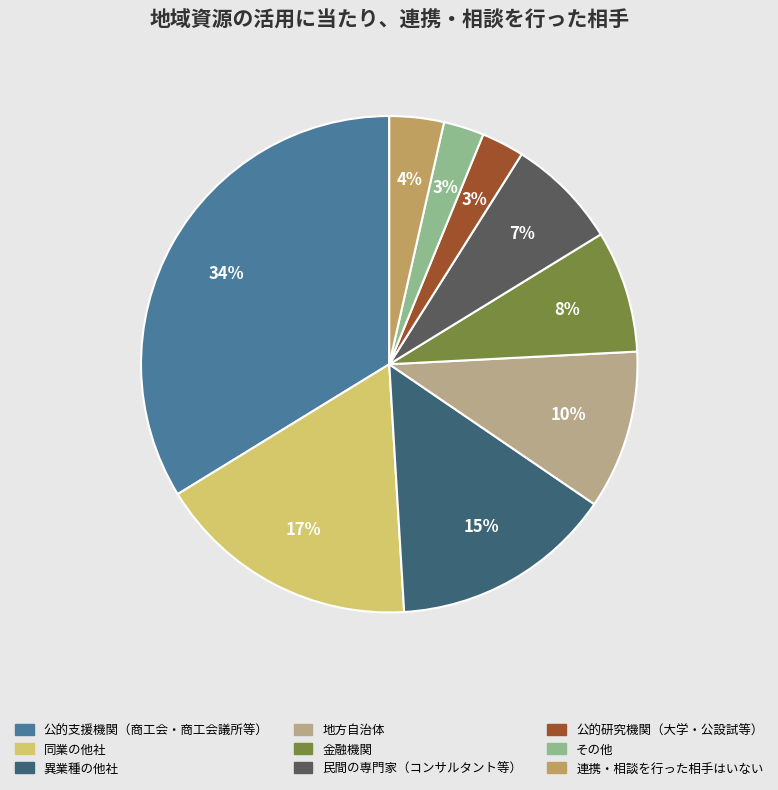

What is the largest slice in the pie chart?

公的支援機関（商工会・商工会議所等）